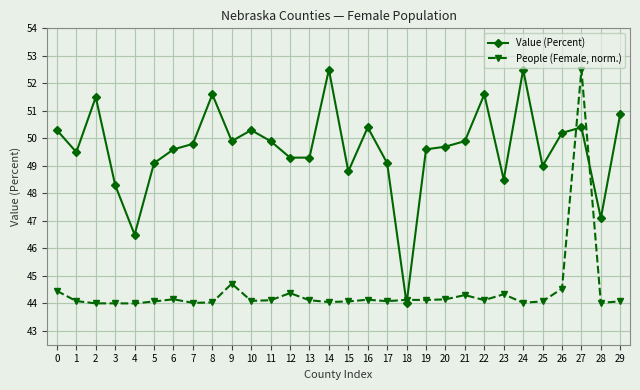

What is the value of the Value (Percent) point at the 2nd from the left?

49.5